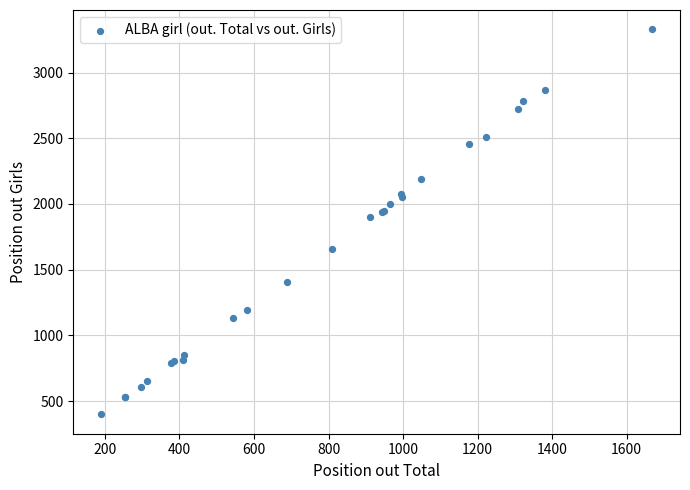

What Y value in the scatter plot is closest to 1864?

1899